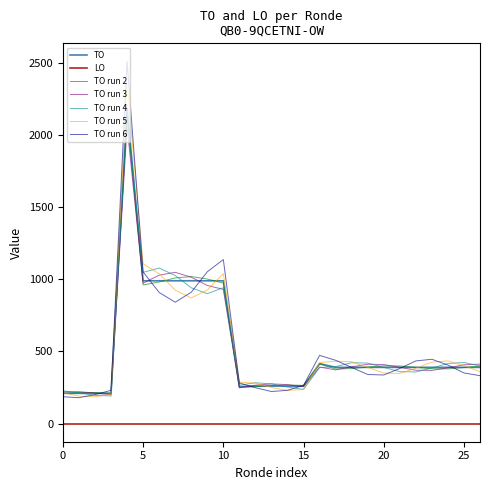

True or false: TO run 2 and LO cross at least once.

False